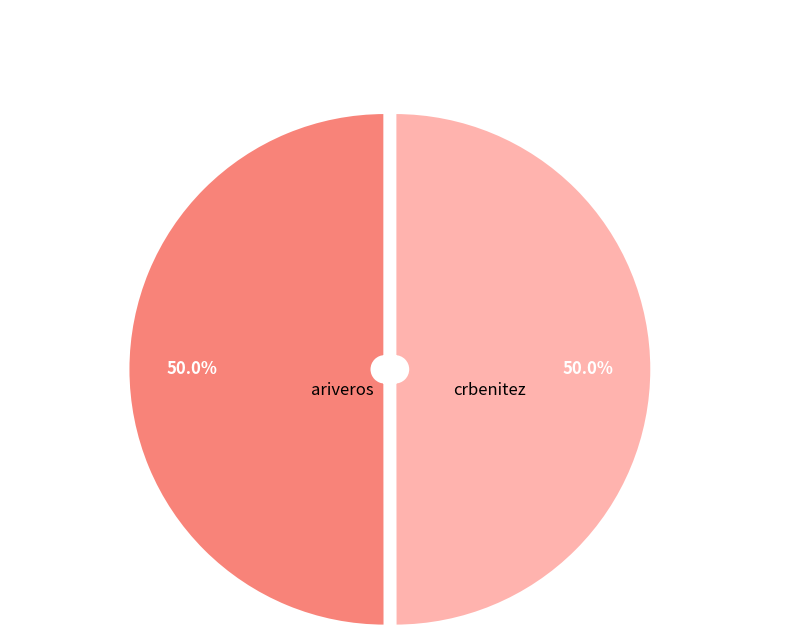

How much of the chart is everything except crbenitez?

50.0%